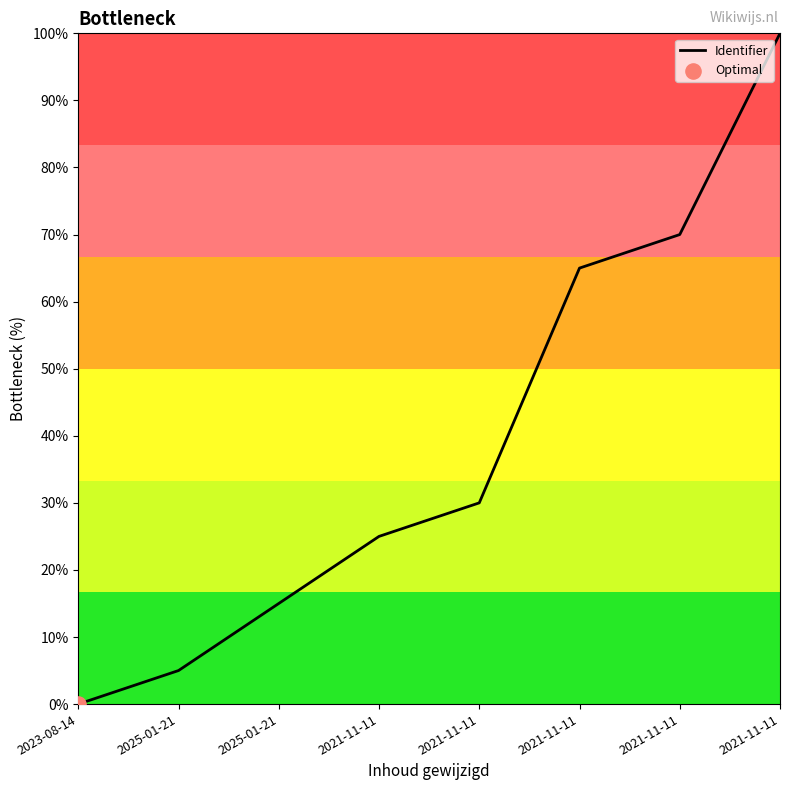

Approximately how many times larger is the value at 2025-01-21 compared to 2021-11-11?

0.1